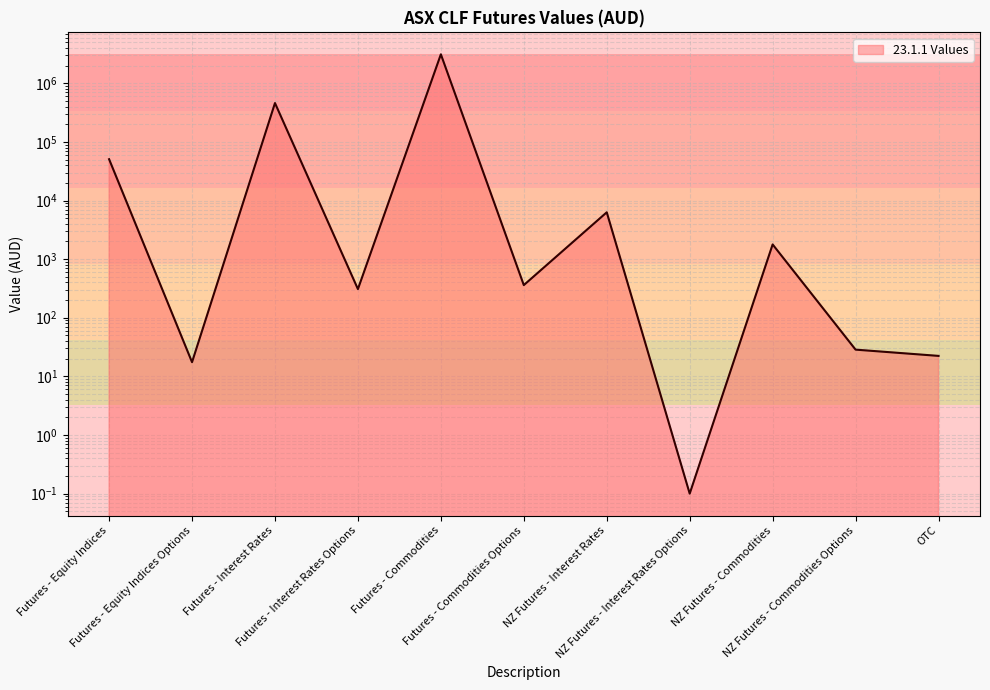

What is the change in value from NZ Futures - Interest Rates Options to NZ Futures - Commodities Options?

+28.5